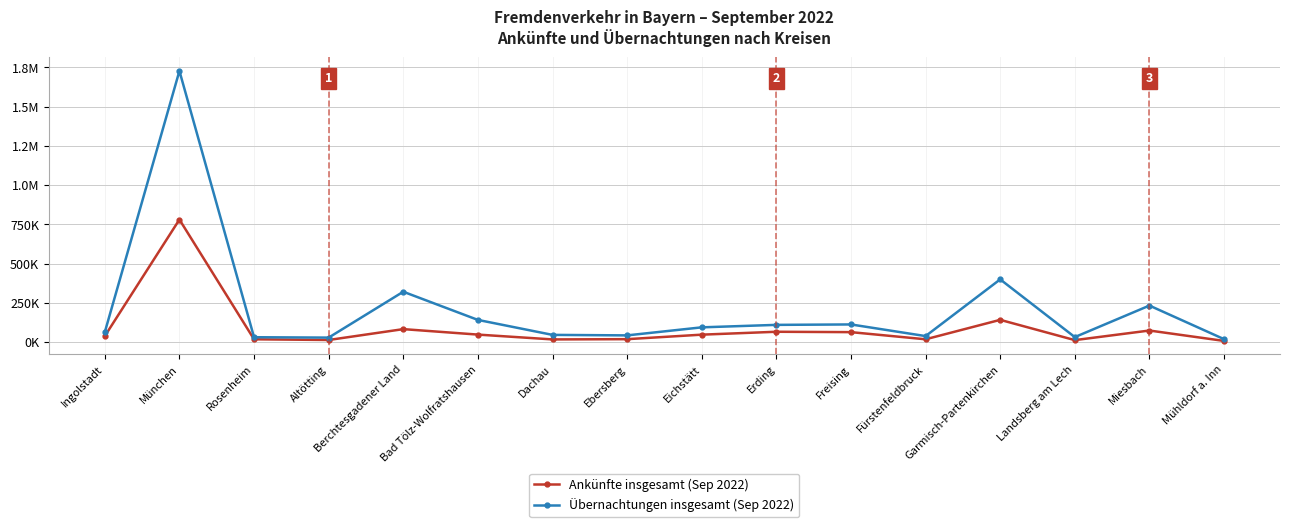

True or false: Ankünfte insgesamt (Sep 2022) and Übernachtungen insgesamt (Sep 2022) intersect in this chart.

False